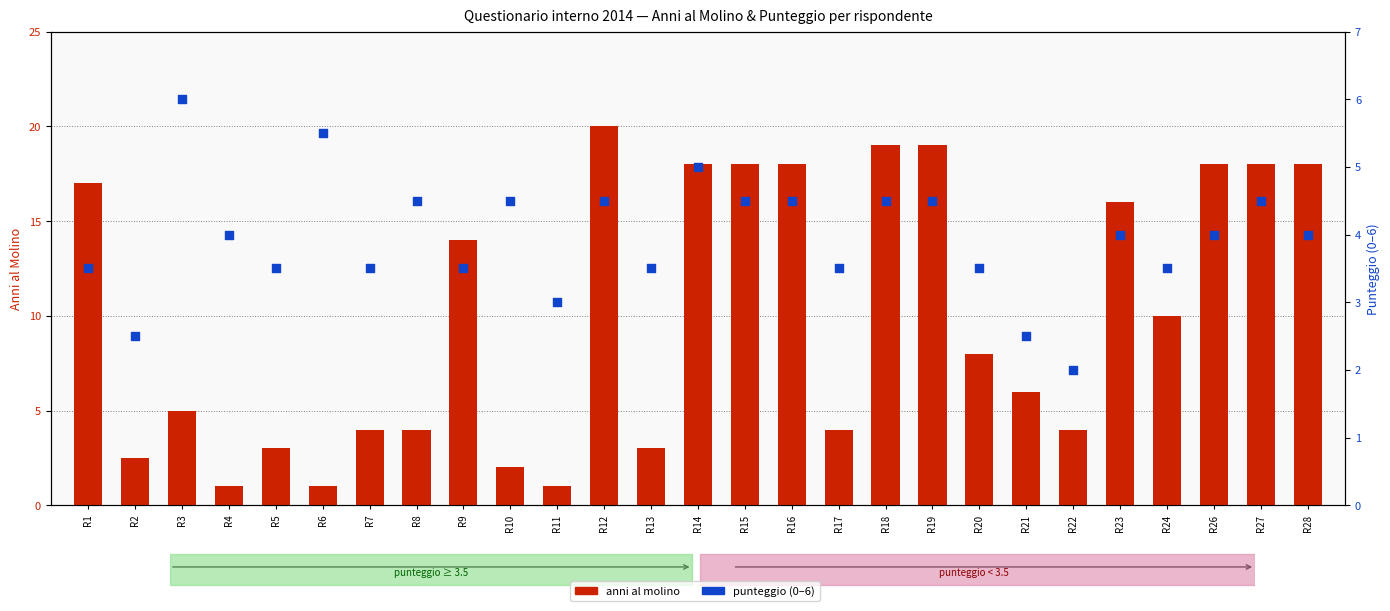

Which series has the largest total across all categories?

anni al molino